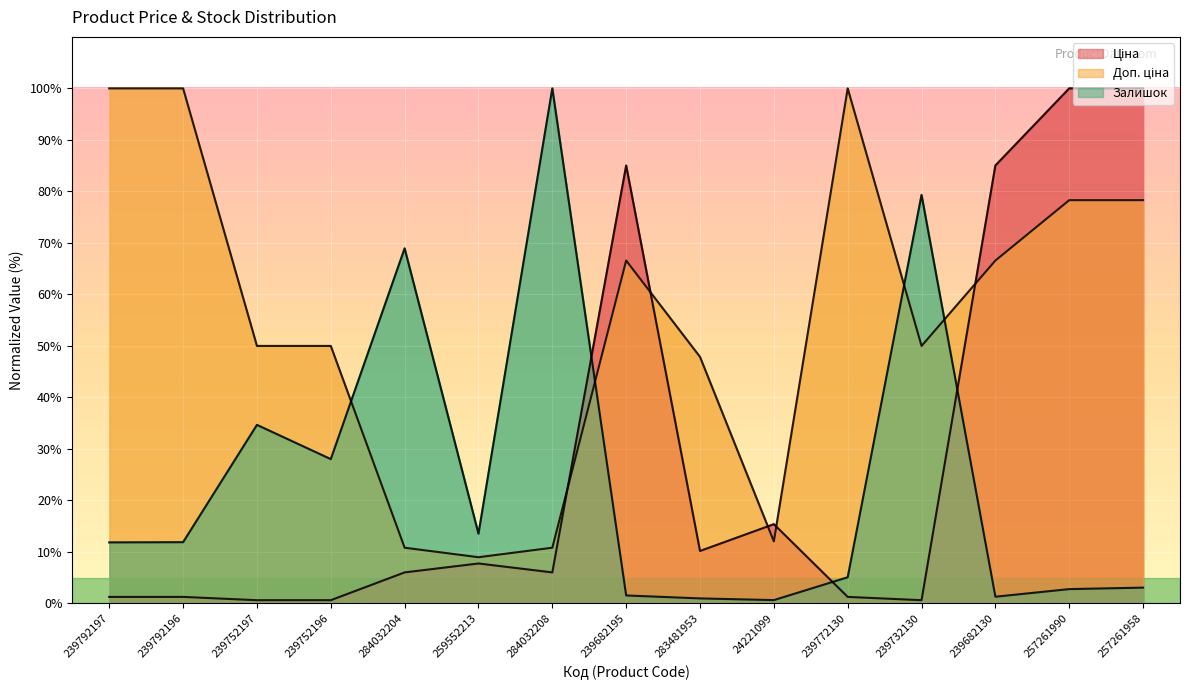

What is the maximum value shown in the chart?

100.0